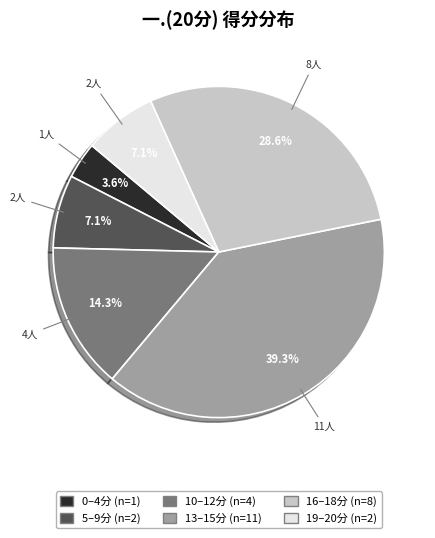

Does any single category account for the majority?

No